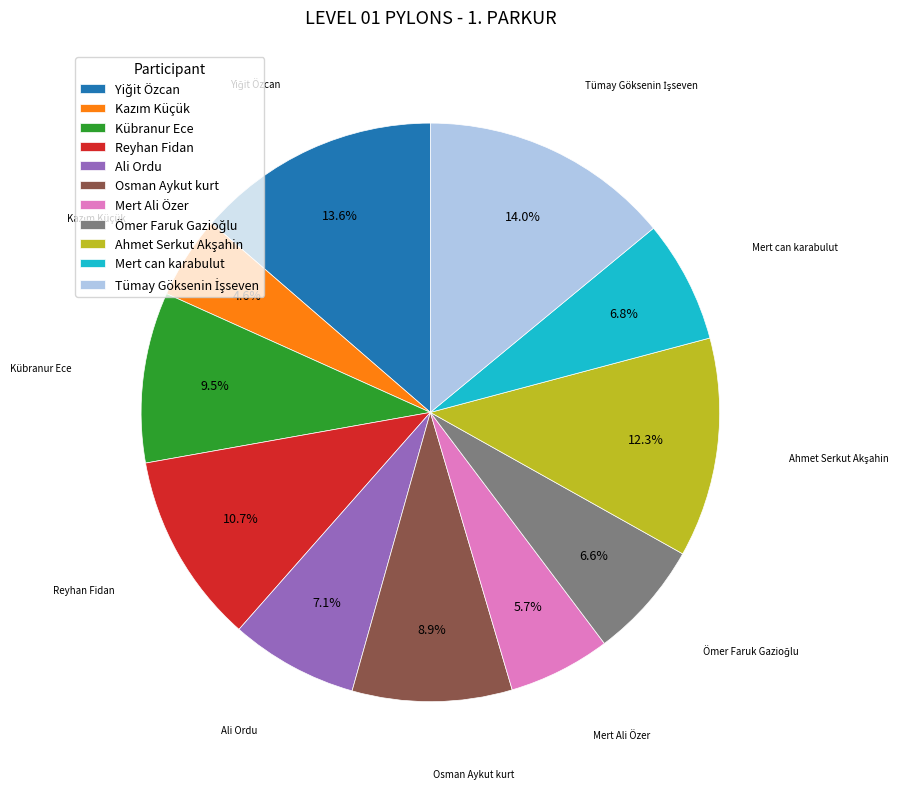

Does any single category account for the majority?

No